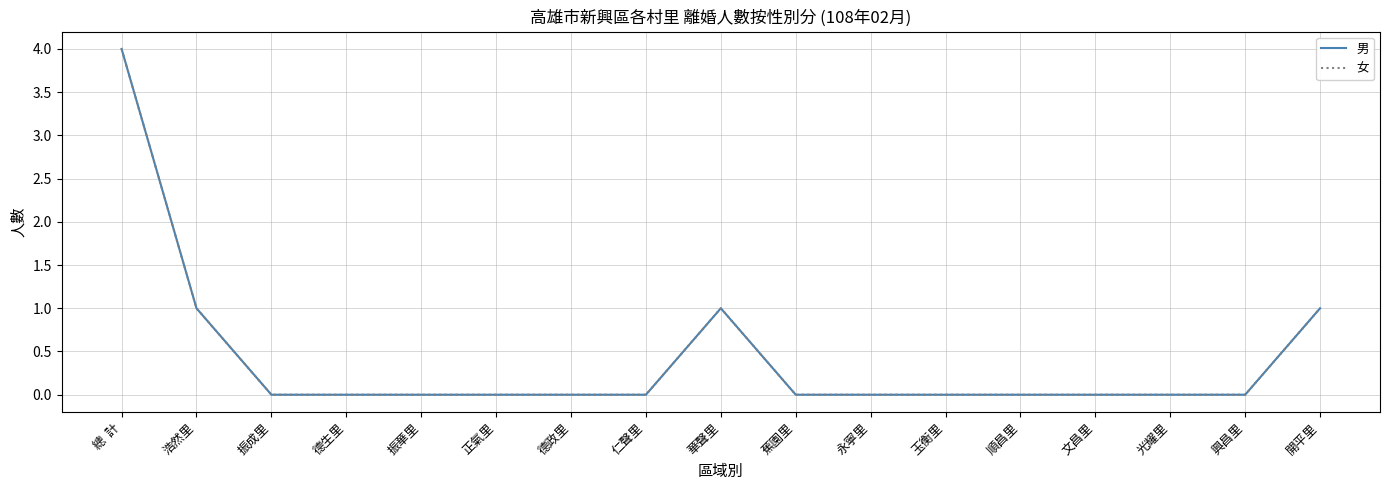

Does the chart display data point markers on the line(s)?

No